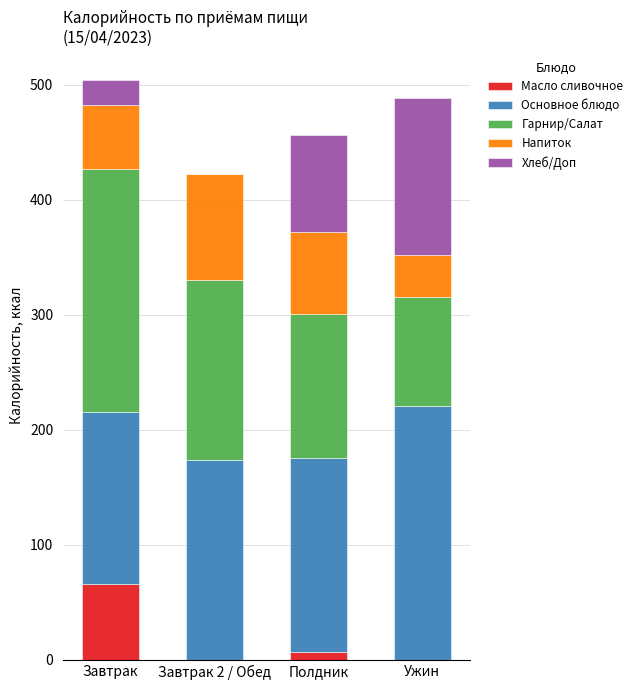

What is the difference between the Масло сливочное values at Завтрак and Ужин?

66.0